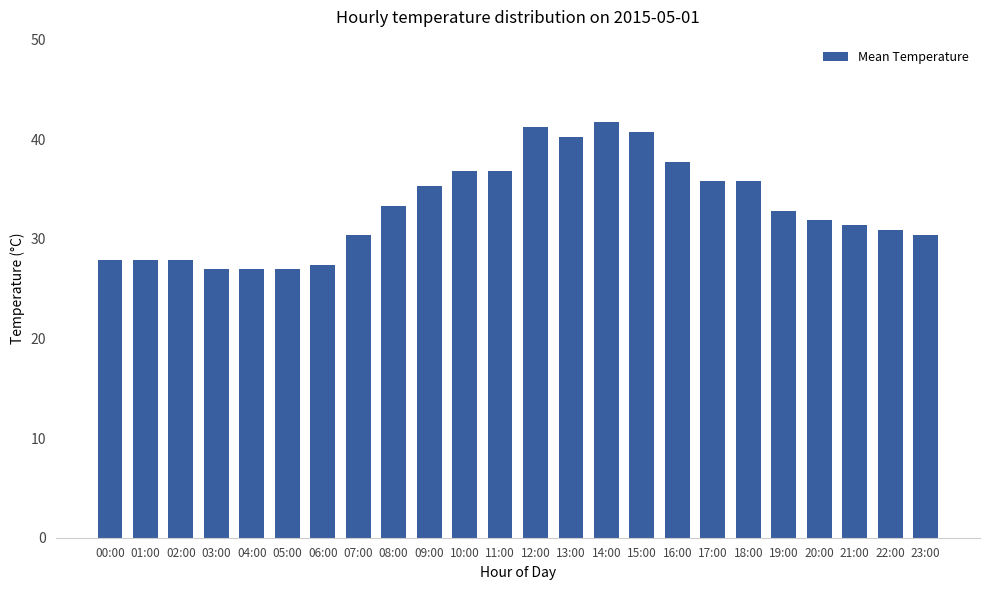

Where is the data nearest to the value 34?

08:00